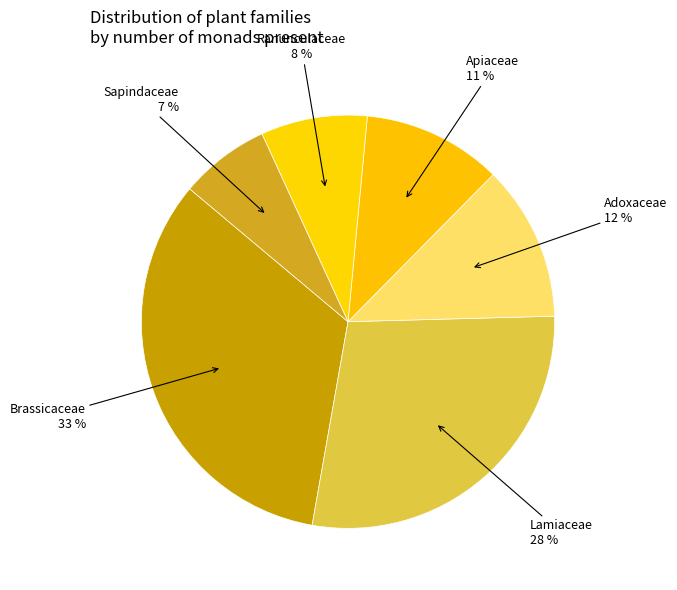

How many slices are in this pie chart?

6